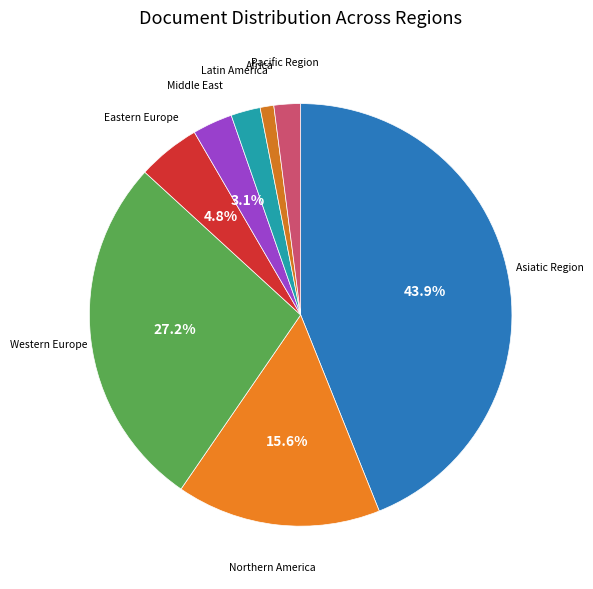

How many slices are in this pie chart?

8